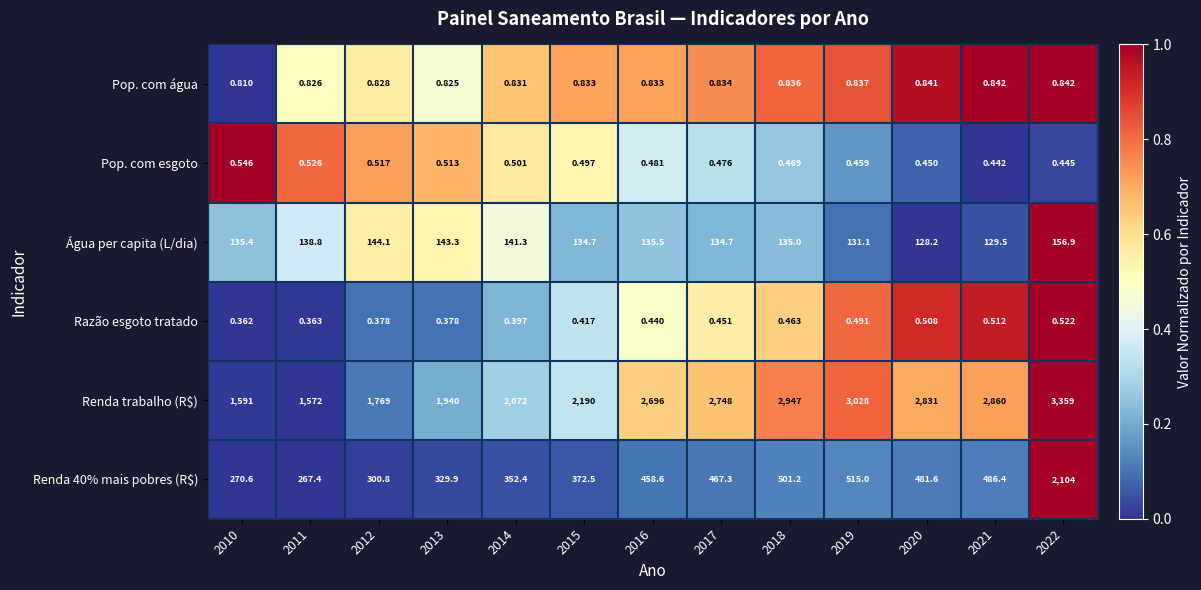

List the series in order of their peak value, highest first.

Renda trabalho (R$), Renda 40% mais pobres (R$), Água per capita (L/dia), Pop. com água, Pop. com esgoto, Razão esgoto tratado